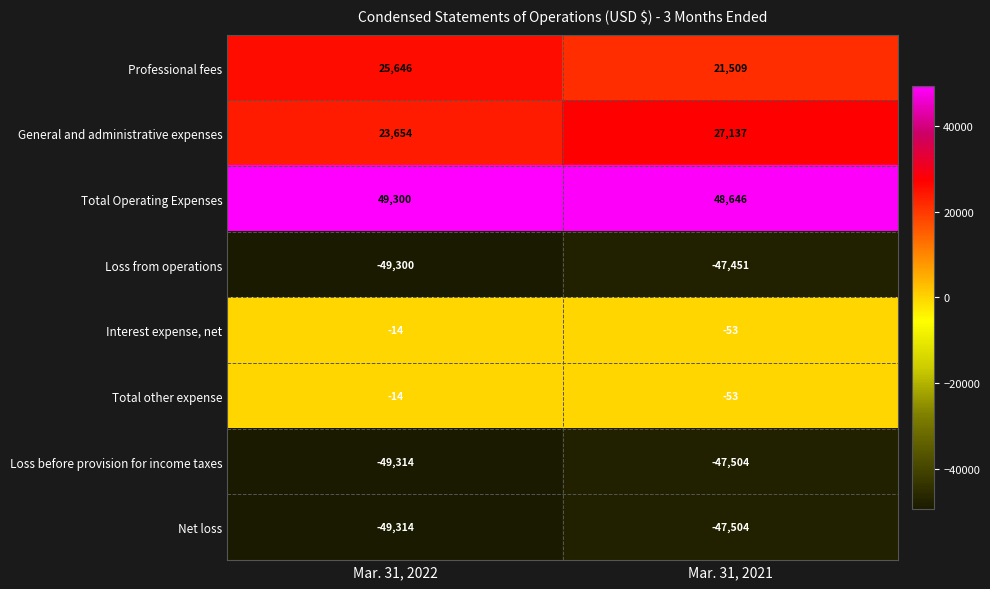

The value of Professional fees at Mar. 31, 2022 is 14542. True or false?

False